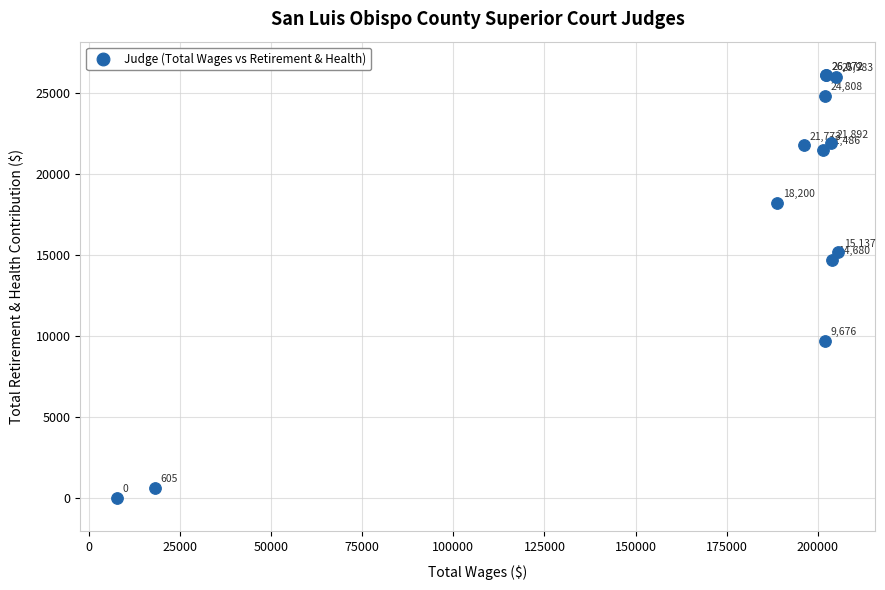

What Y value in the scatter plot is closest to 13036?

14680